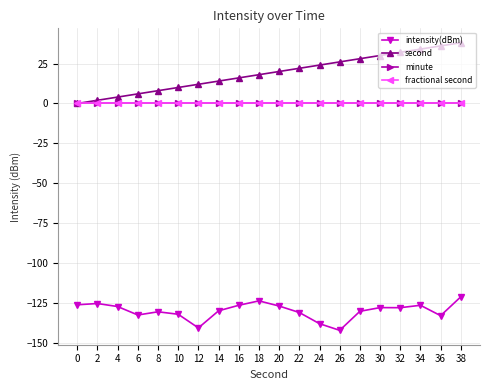

What is the value of the intensity(dBm) point at the 11th from the left?

-126.7